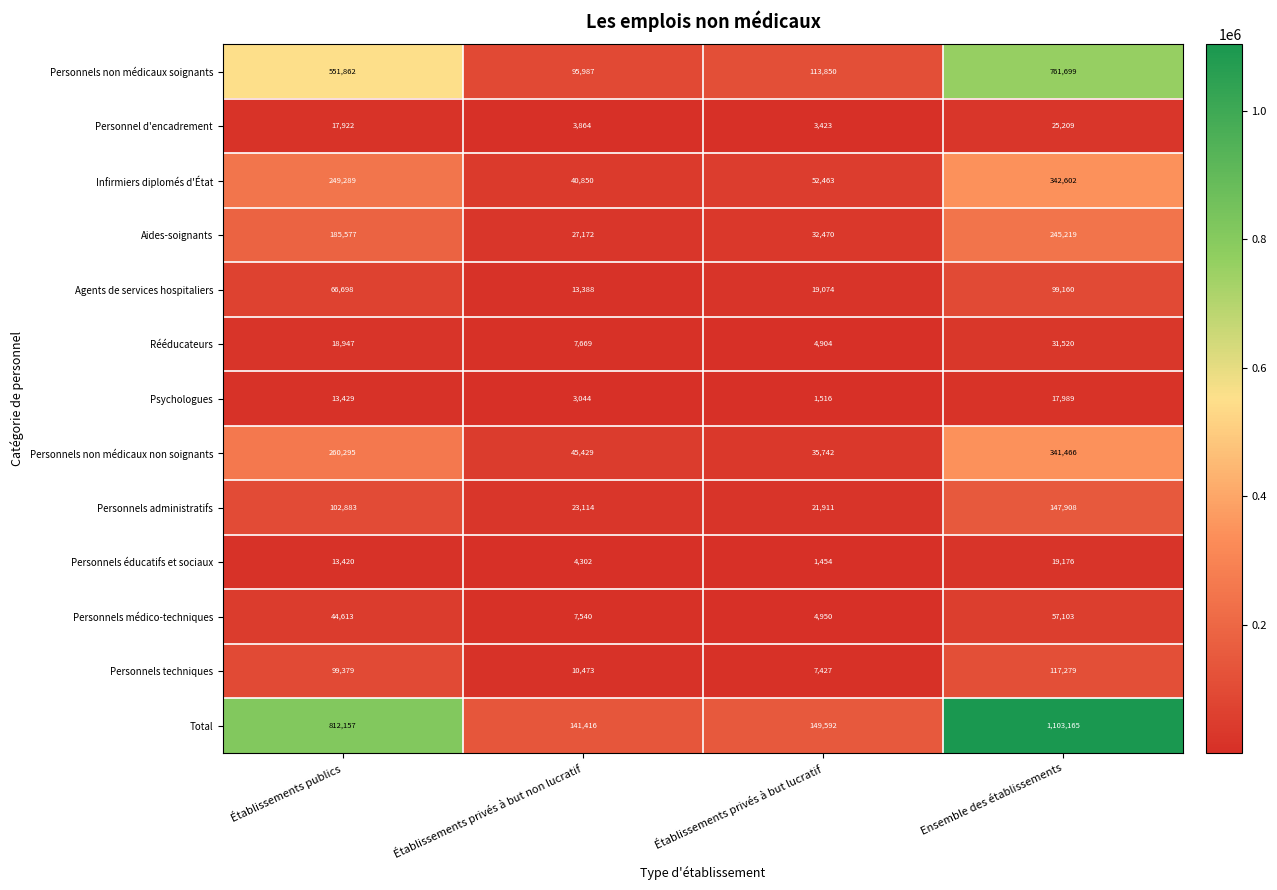

At how many categories does at least one series exceed 114961?

4